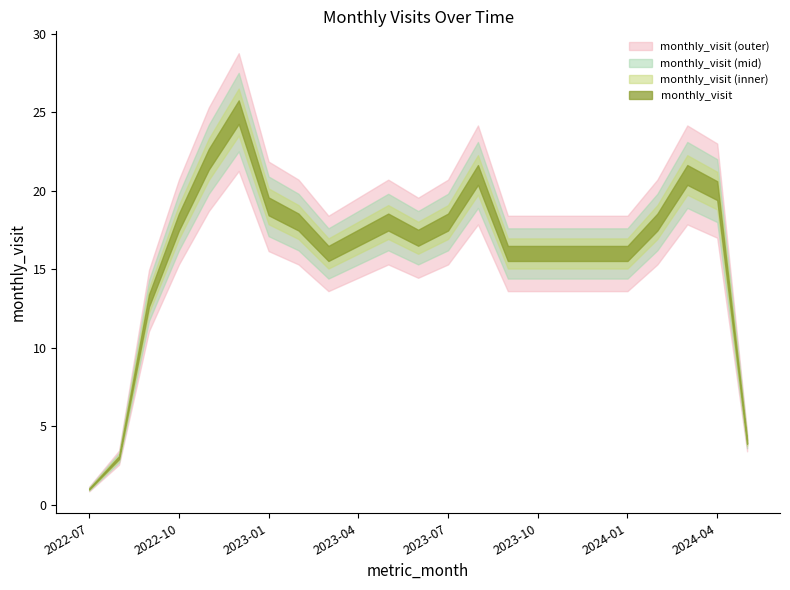

Is this an area chart (filled region under the line)?

No